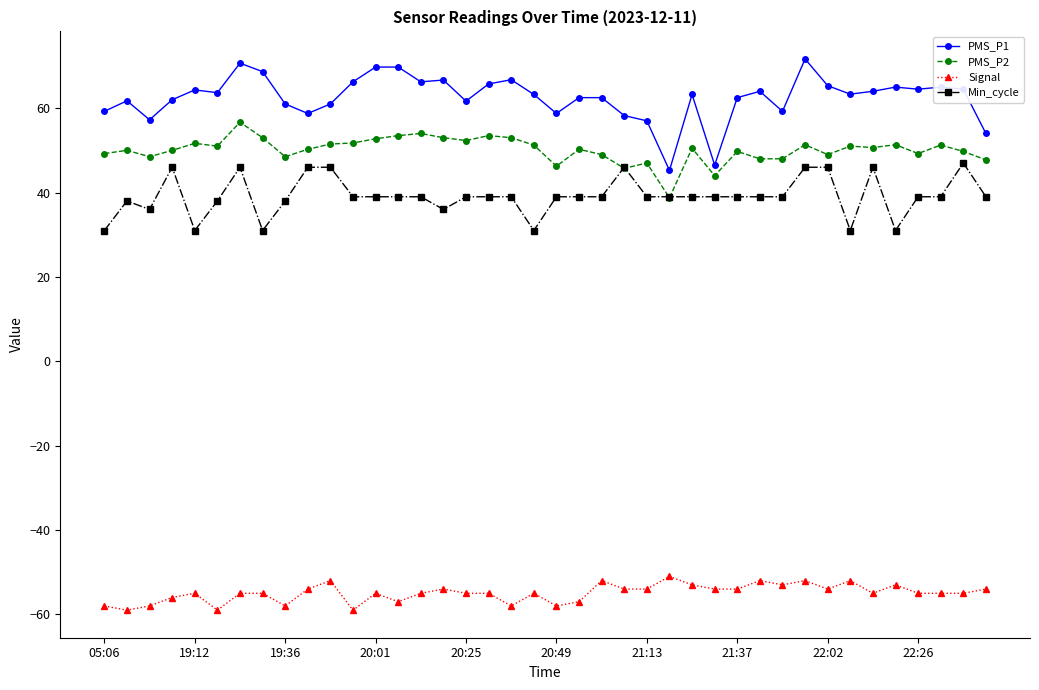

Which series has the widest spread of values?

PMS_P1